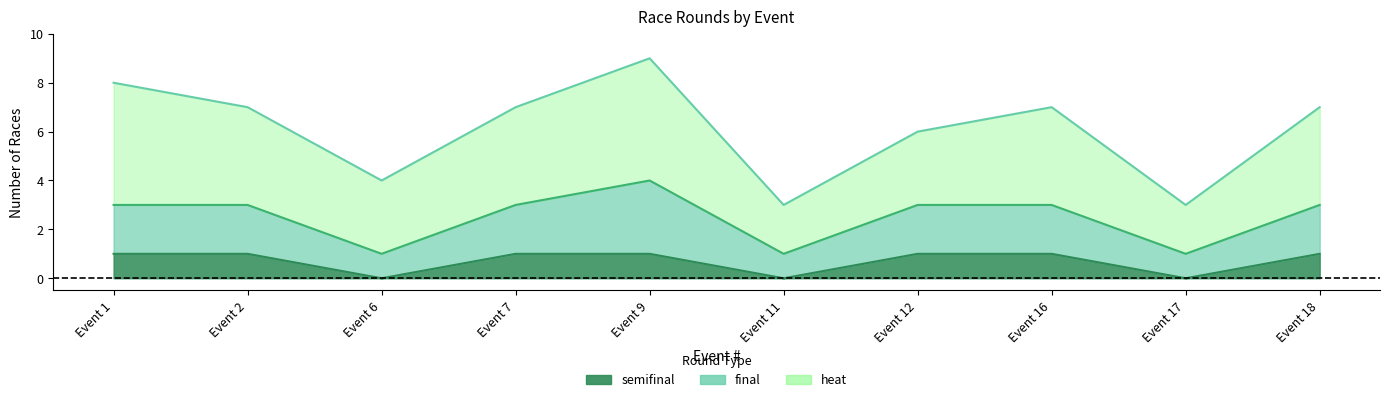

How many lines are shown in the chart?

3